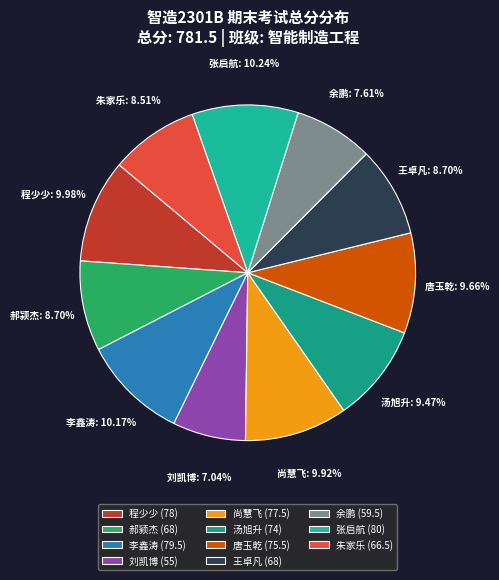

Is 王卓凡 the majority of the pie?

No